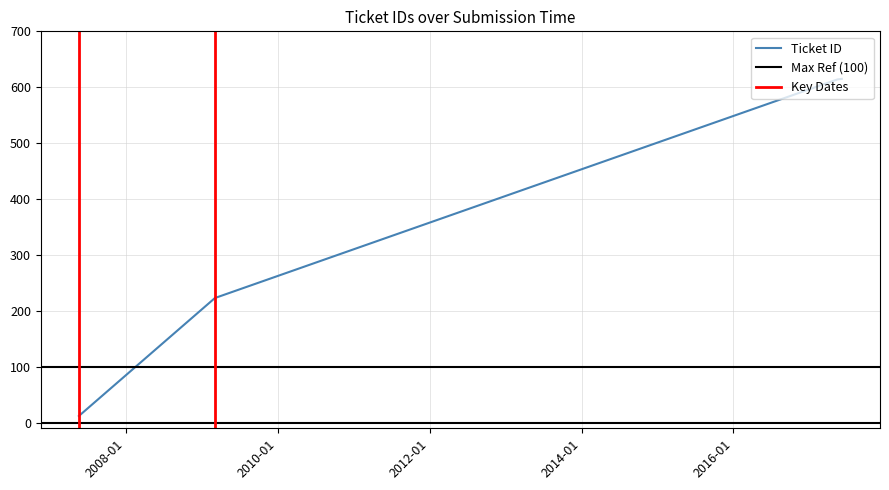

What is the change in value from 2017-05-15 to 2009-03-05?

-391